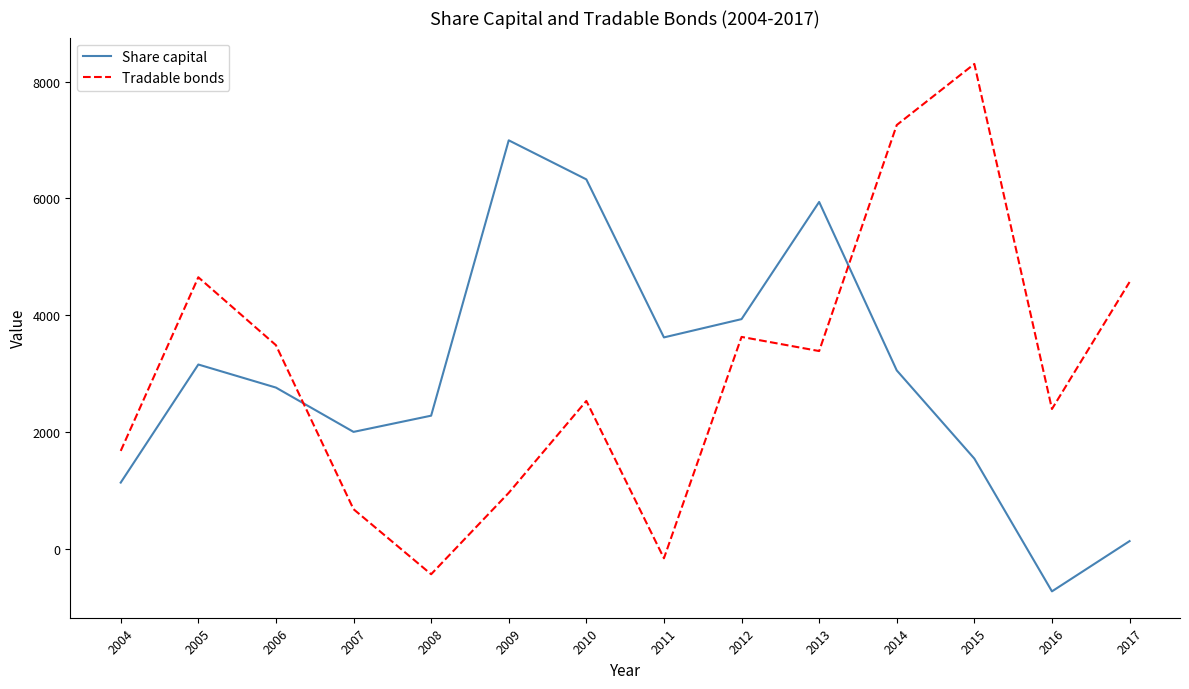

In Share capital, how many points are lower than both neighbors (excluding endpoints)?

3